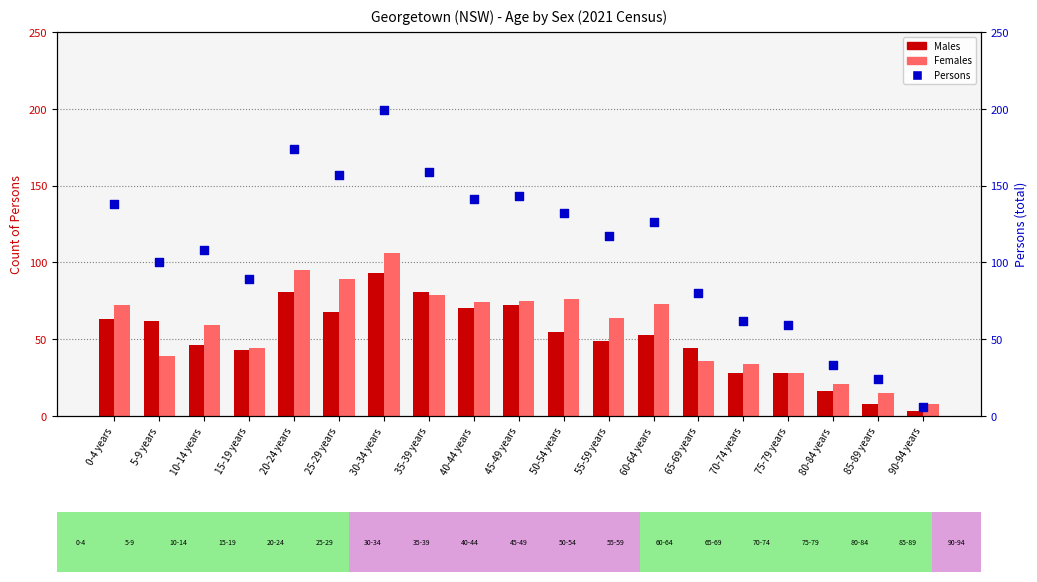

Which series has the largest Y range (max minus min)?

Persons